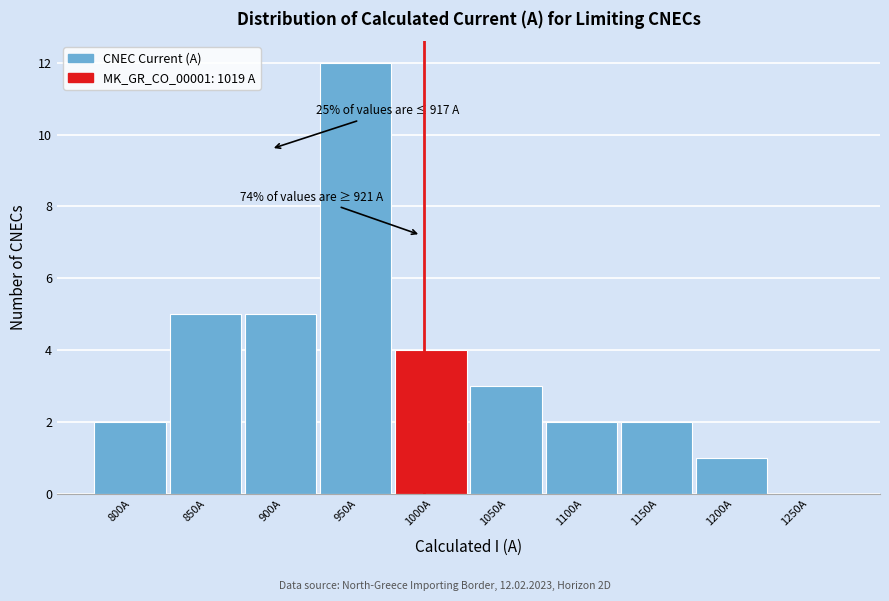

Reading left to right, what are all the values shown in this chart?

800A=2	850A=5	900A=5	950A=12	1000A=4	1050A=3	1100A=2	1150A=2	1200A=1	1250A=0